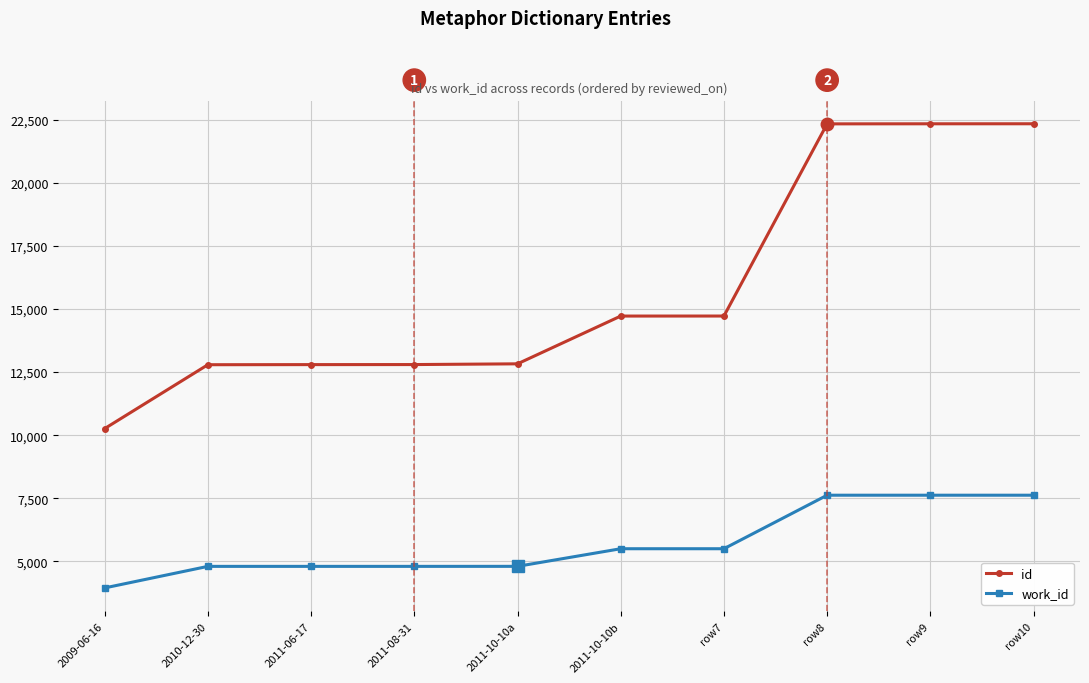

Is the value of id at 2011-10-10a greater than the value of work_id at 2011-10-10b?

Yes